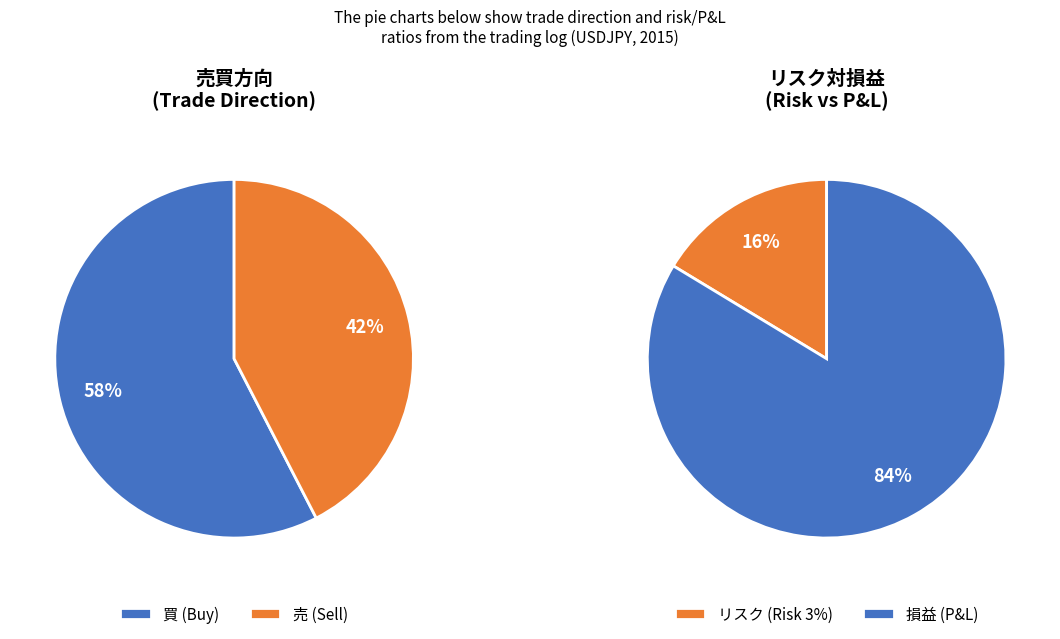

Rank the categories by value from highest to lowest.

買, 売